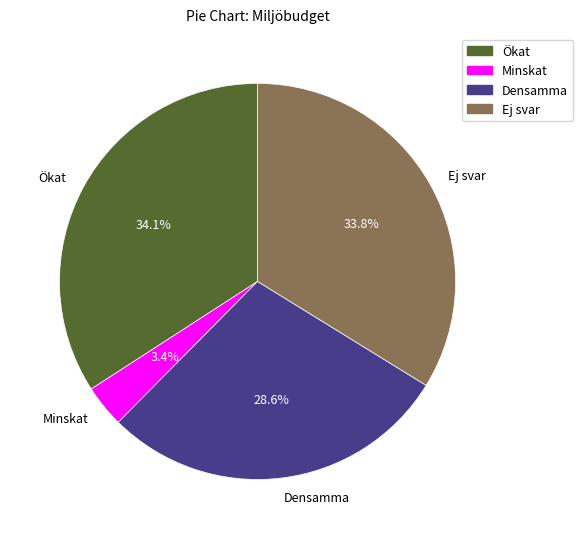

Approximately how many times larger is the value at Minskat compared to Ökat?

0.1